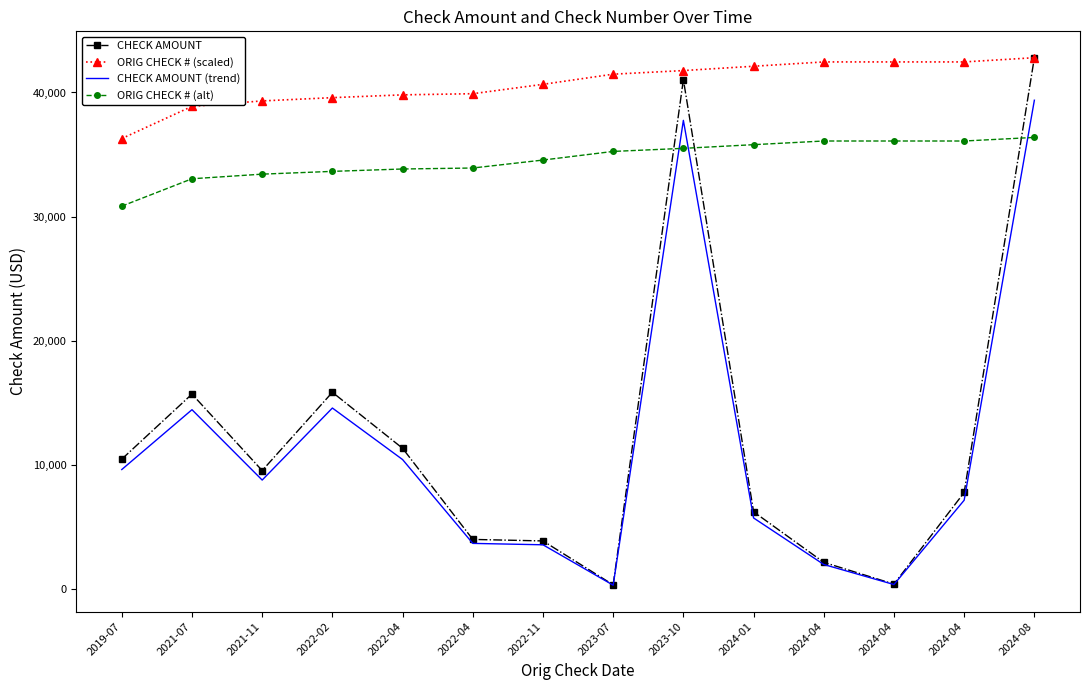

Count the number of categories in the chart.

14